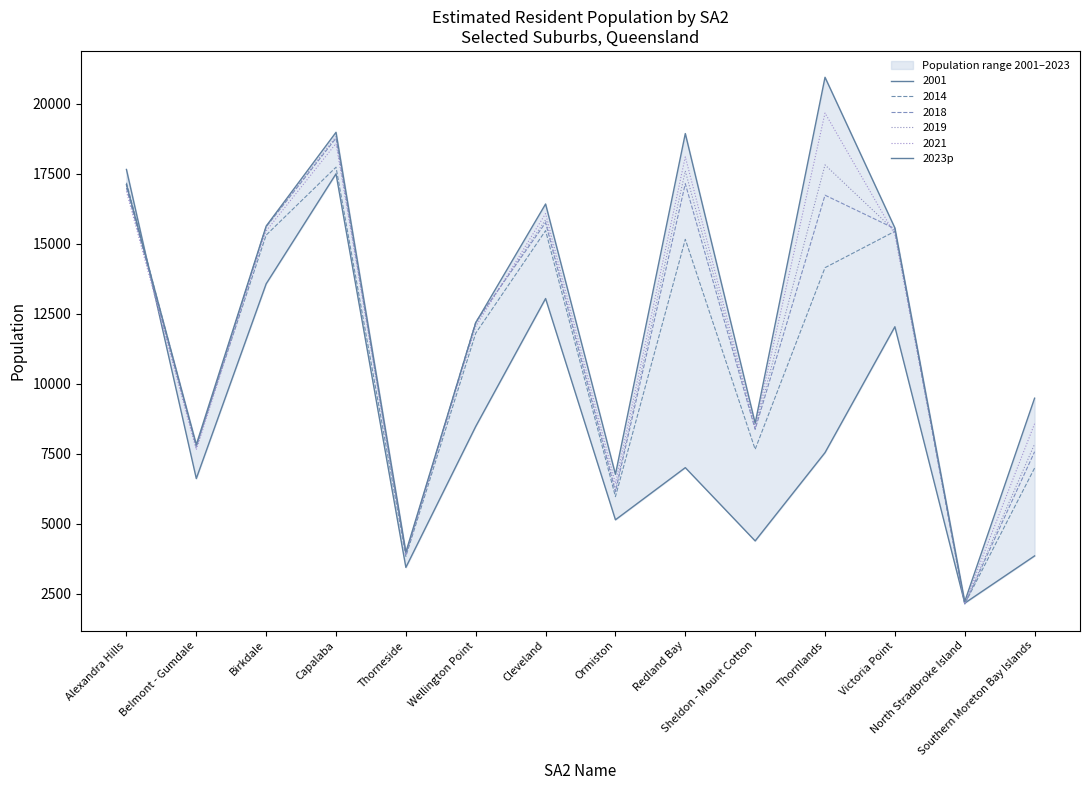

Which label corresponds to the smallest value in the chart?

North Stradbroke Island